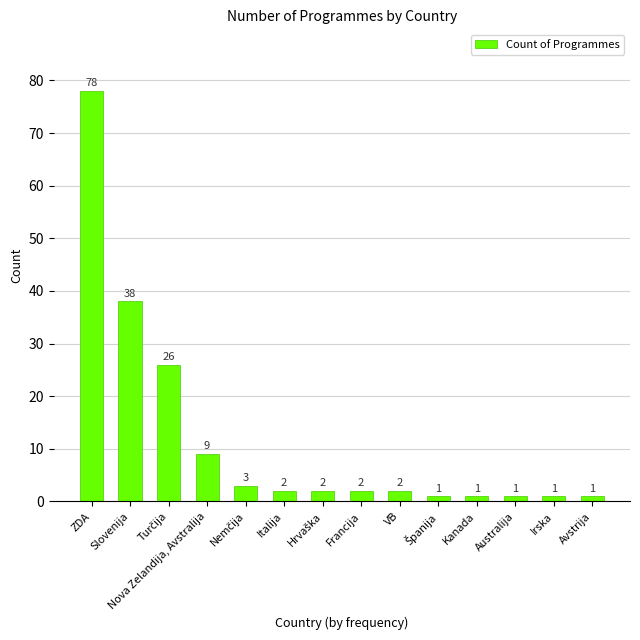

The chart shows a value of 57 at Slovenija. True or false?

False